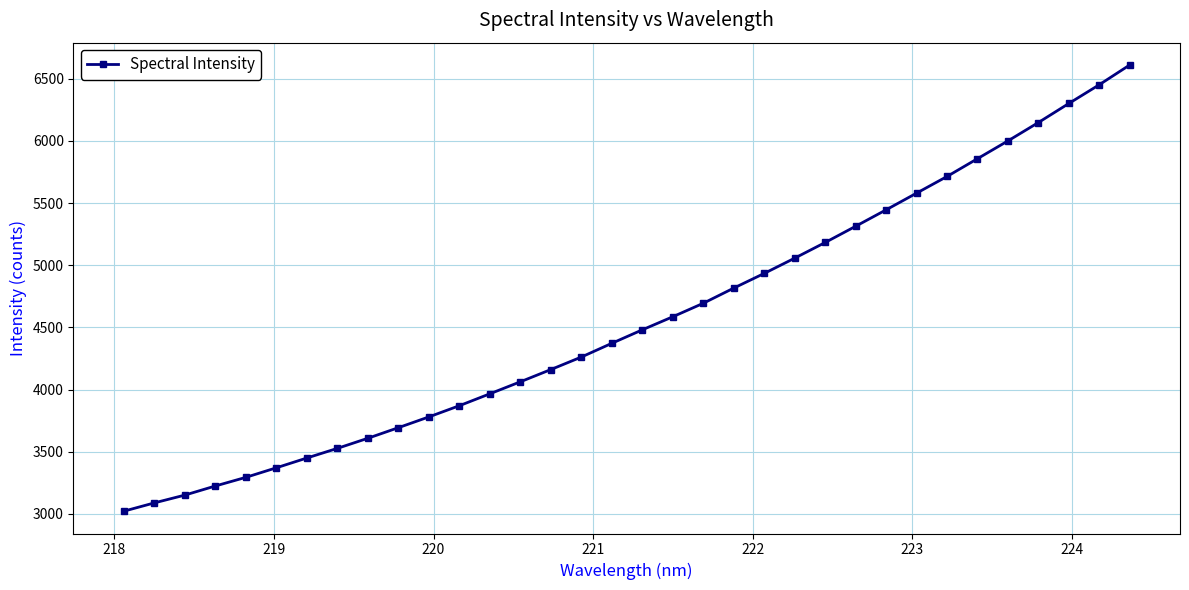

What is the difference between the second highest and minimum values?

3429.1